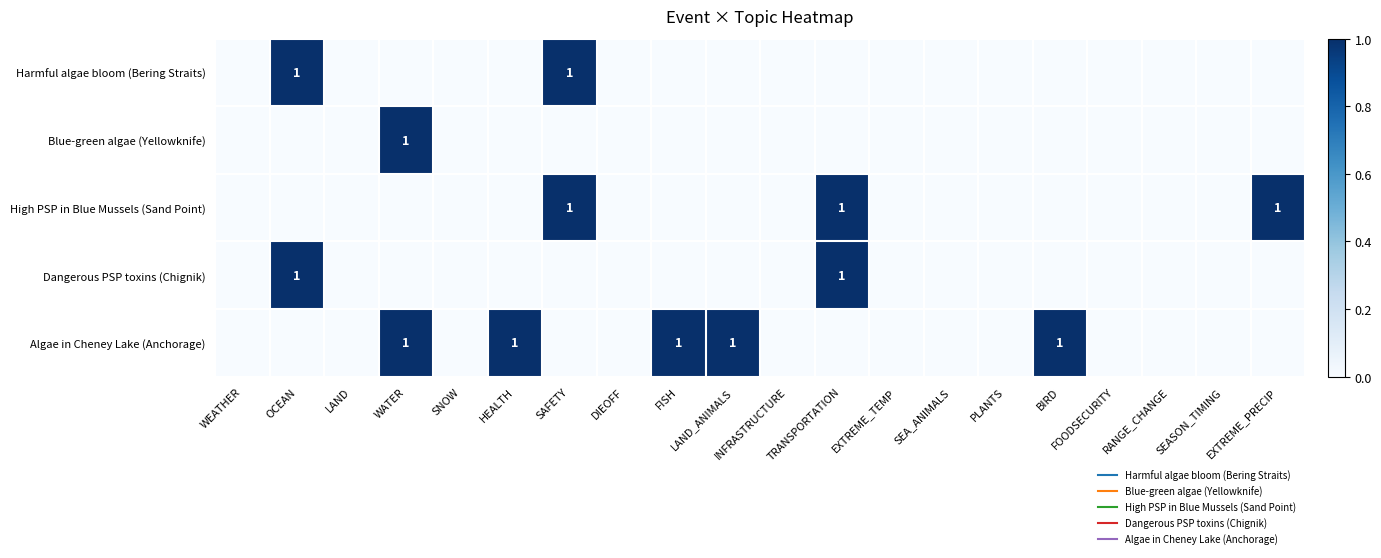

At DIEOFF, list the series in order from largest to smallest.

Harmful algae bloom (Bering Straits), Blue-green algae (Yellowknife), High PSP in Blue Mussels (Sand Point), Dangerous PSP toxins (Chignik), Algae in Cheney Lake (Anchorage)